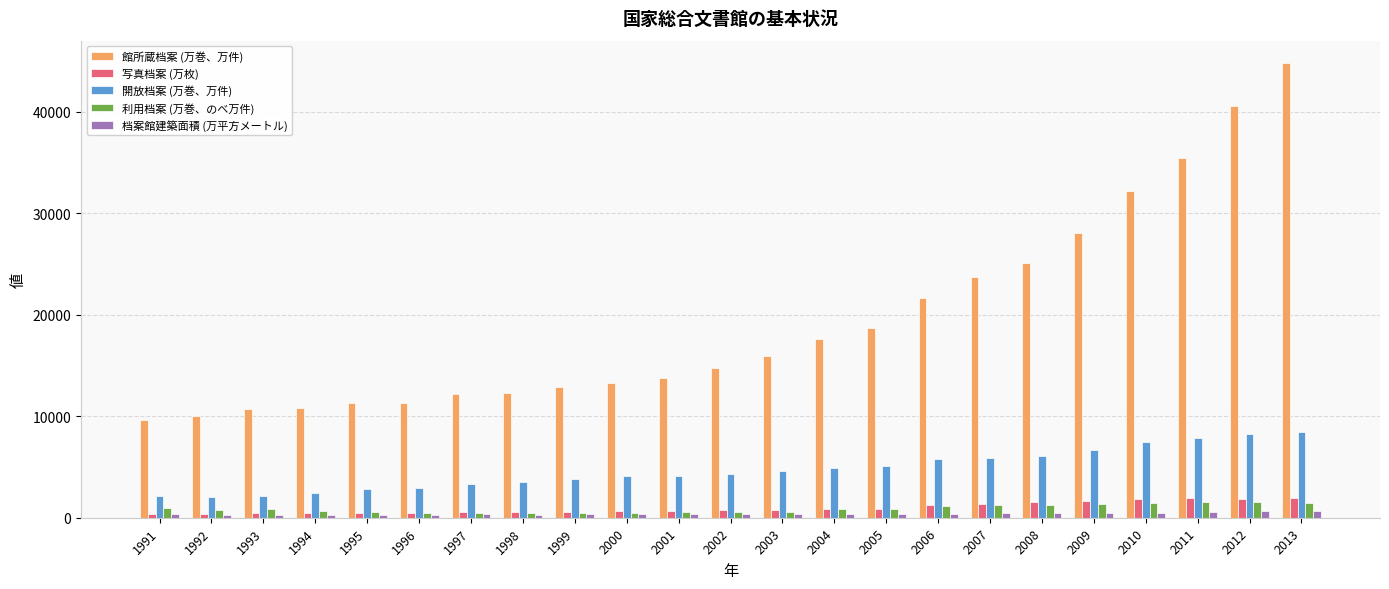

What is the difference between the second highest and second lowest values in the 写真档案 (万枚) series?

1525.2